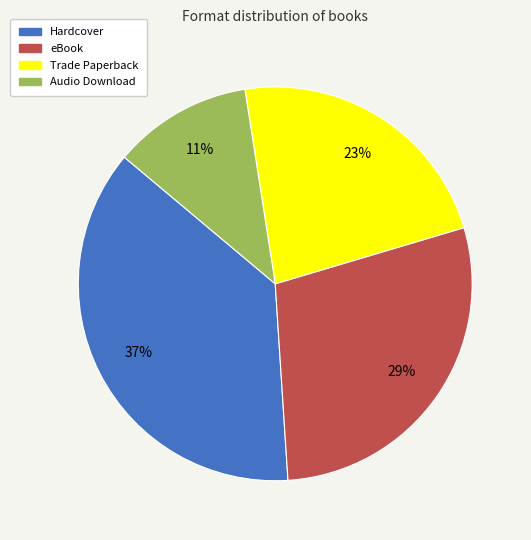

Which slice is the largest?

Hardcover